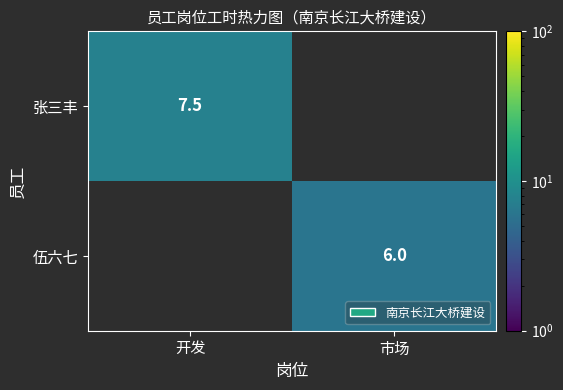

Is it true that 张三丰 equals 7.5 at 开发?

True